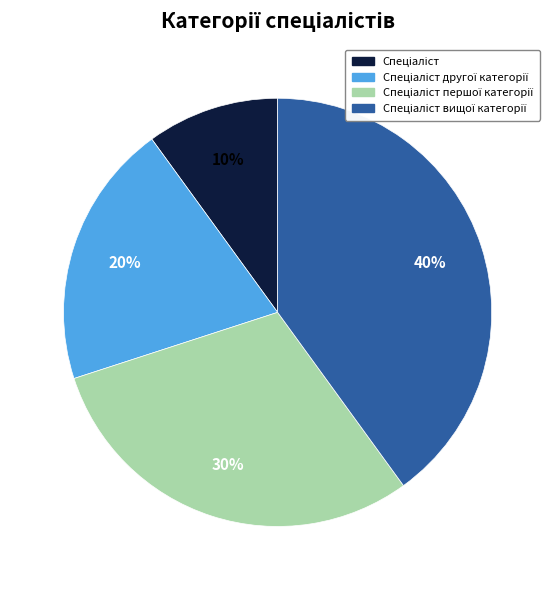

Is there any slice that represents more than half of the pie?

No